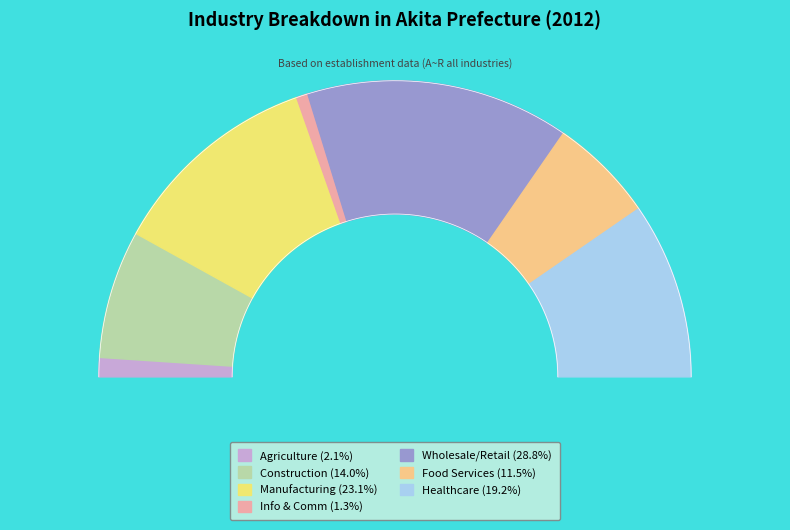

Approximately how many times larger is the value at D_建設業 compared to E_製造業?

0.6